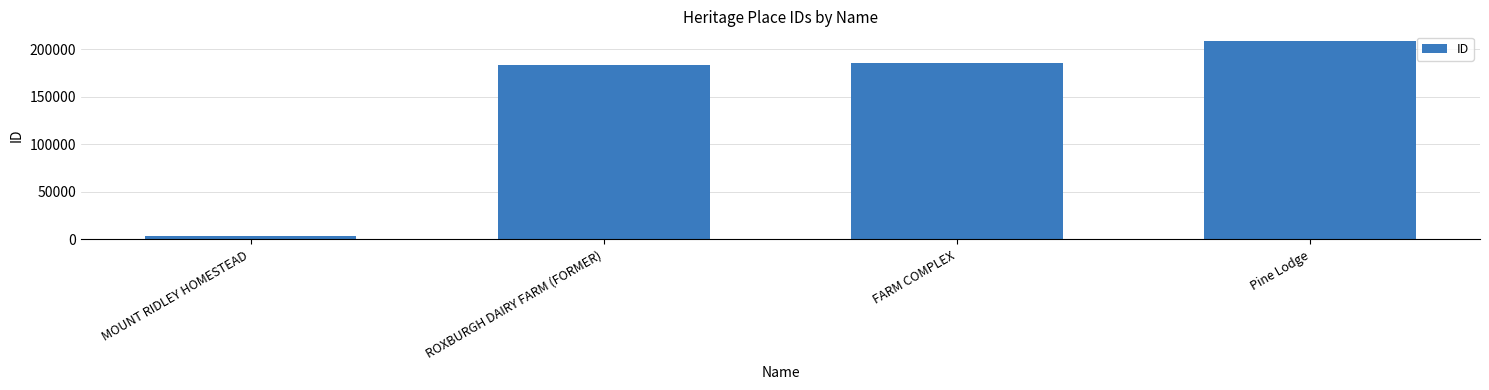

Which label corresponds to the largest value in the chart?

Pine Lodge